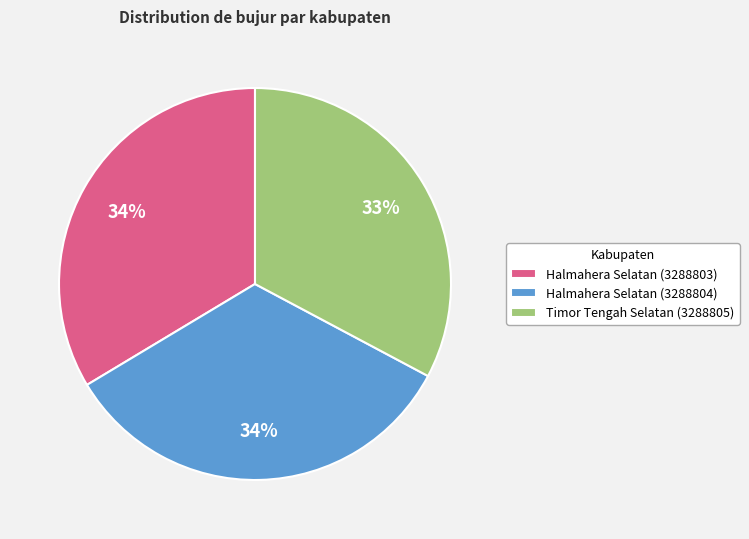

Does Halmahera Selatan (3288803) account for over 50% of the chart?

No